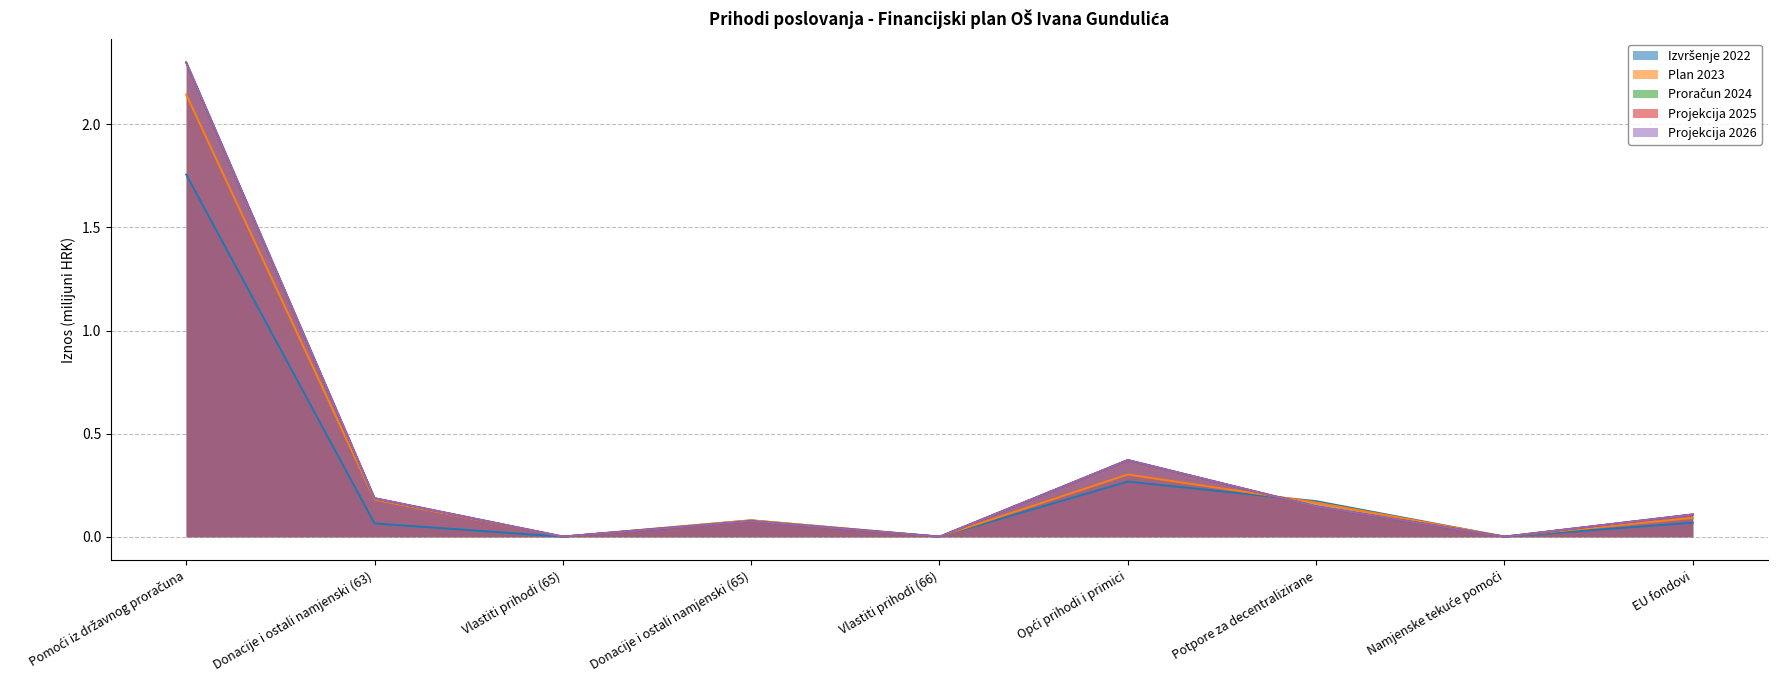

Between Donacije i ostali namjenski (63) and Namjenske tekuće pomoći, which series saw the biggest shift?

Proračun 2024